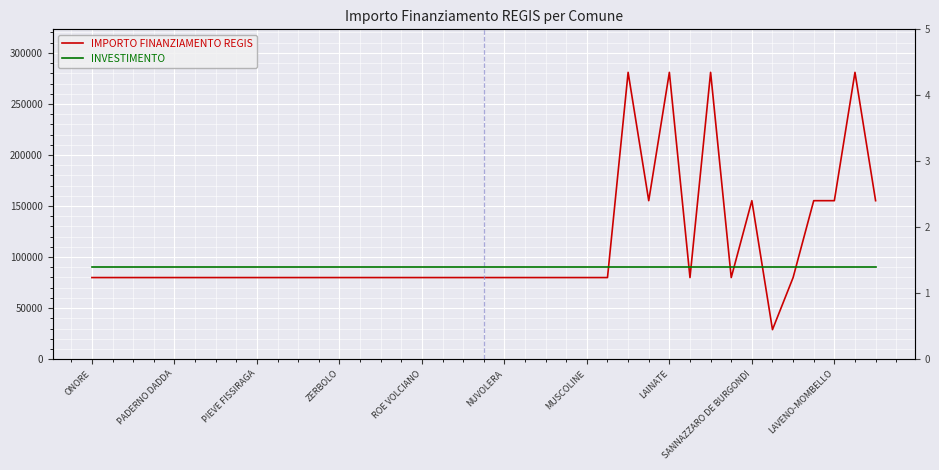

What is the sum of all IMPORTO FINANZIAMENTO REGIS values?

4246538.0